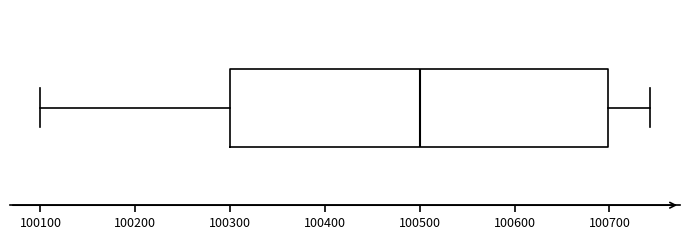

Read this box plot against the x-axis: the position of the median line, the range covered by the box, and the ends of both whiskers. The values are not printed on the chart, so give them approximately, as read against the axis.

median 100500, box 100300 to 100700, whiskers 100100 to 100740